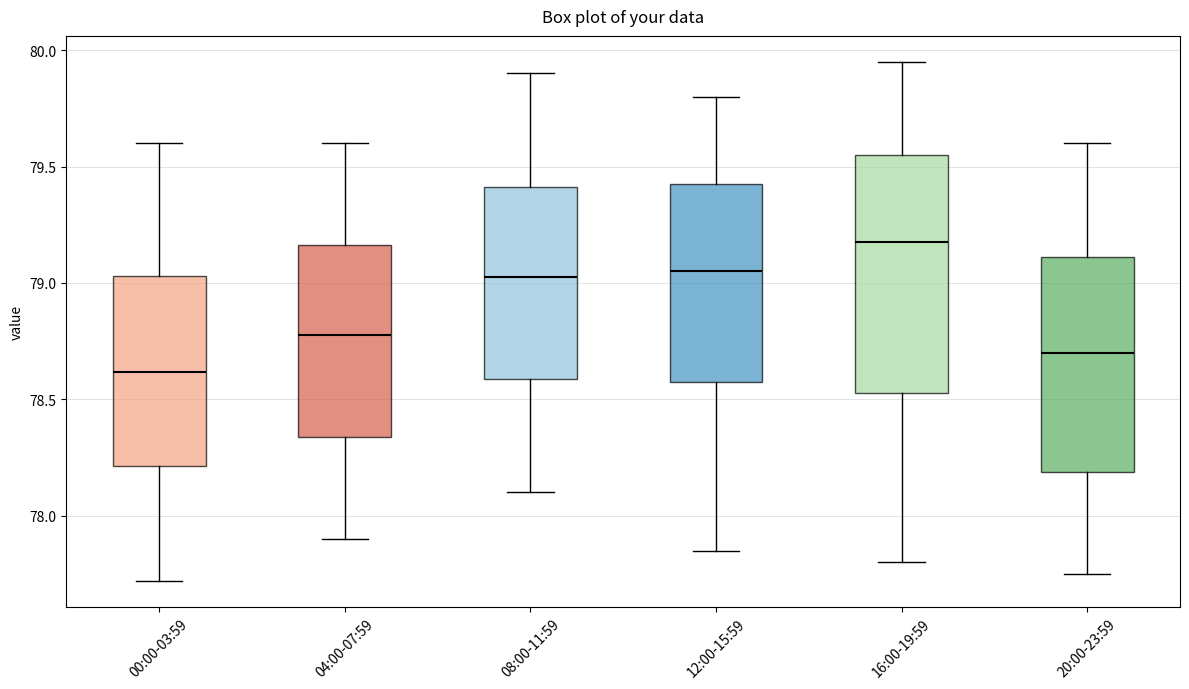

Reading left to right, transcribe this box plot: for each box, give where its median line is, the range the box spans, and where its two whiskers end, as read against the y-axis. The values are not printed on the chart, so give them approximately, as read against the axis.

00:00-03:59: median 78.60, box 78.20 to 79.05, whiskers 77.70 to 79.60
04:00-07:59: median 78.80, box 78.35 to 79.15, whiskers 77.90 to 79.60
08:00-11:59: median 79.05, box 78.60 to 79.40, whiskers 78.10 to 79.90
12:00-15:59: median 79.05, box 78.60 to 79.45, whiskers 77.85 to 79.80
16:00-19:59: median 79.20, box 78.55 to 79.55, whiskers 77.80 to 79.95
20:00-23:59: median 78.70, box 78.20 to 79.10, whiskers 77.75 to 79.60